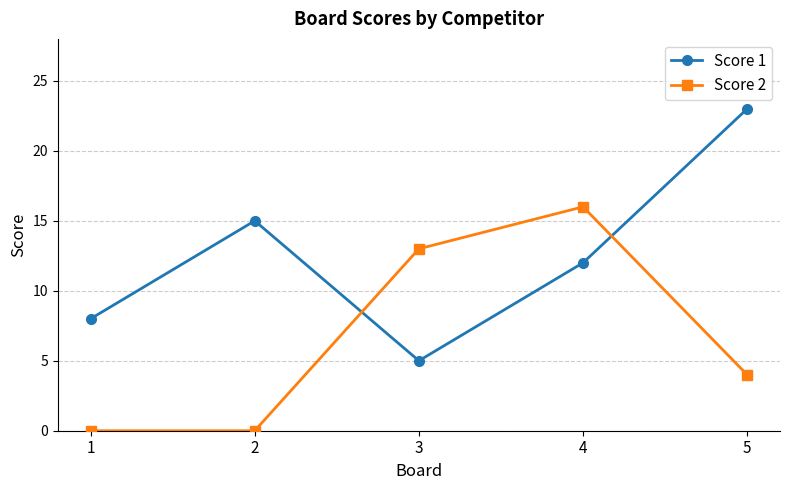

The value of Score 2 at 3 is 13. True or false?

True